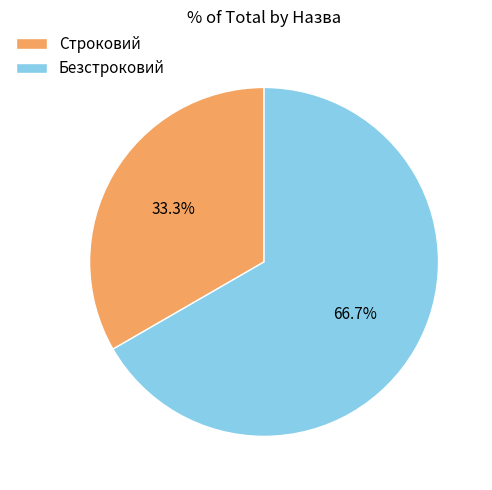

How many segments does this pie chart have?

2